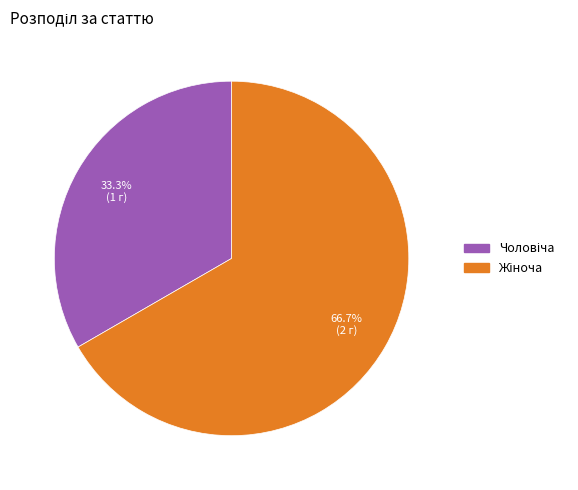

Is there any slice that represents more than half of the pie?

Yes